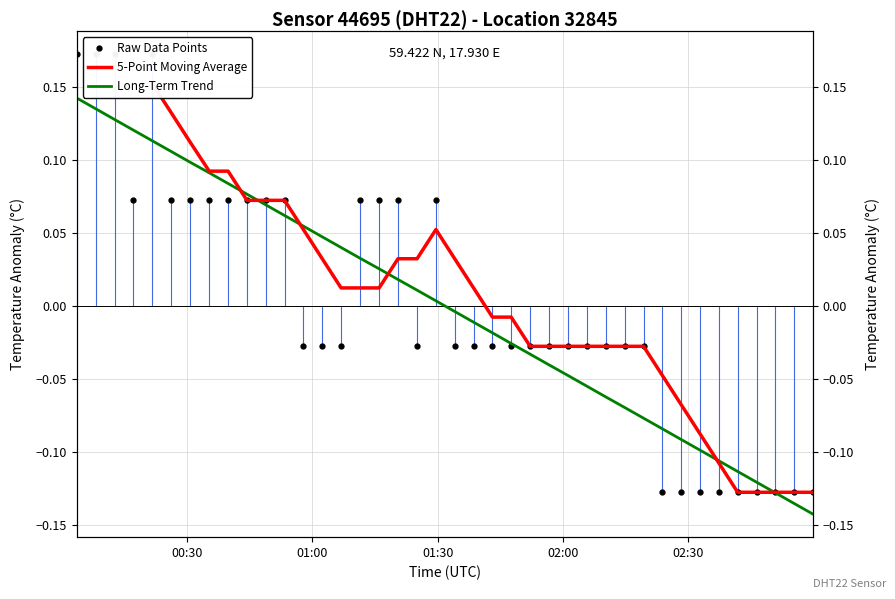

What is the difference between the second highest and second lowest values?

0.3